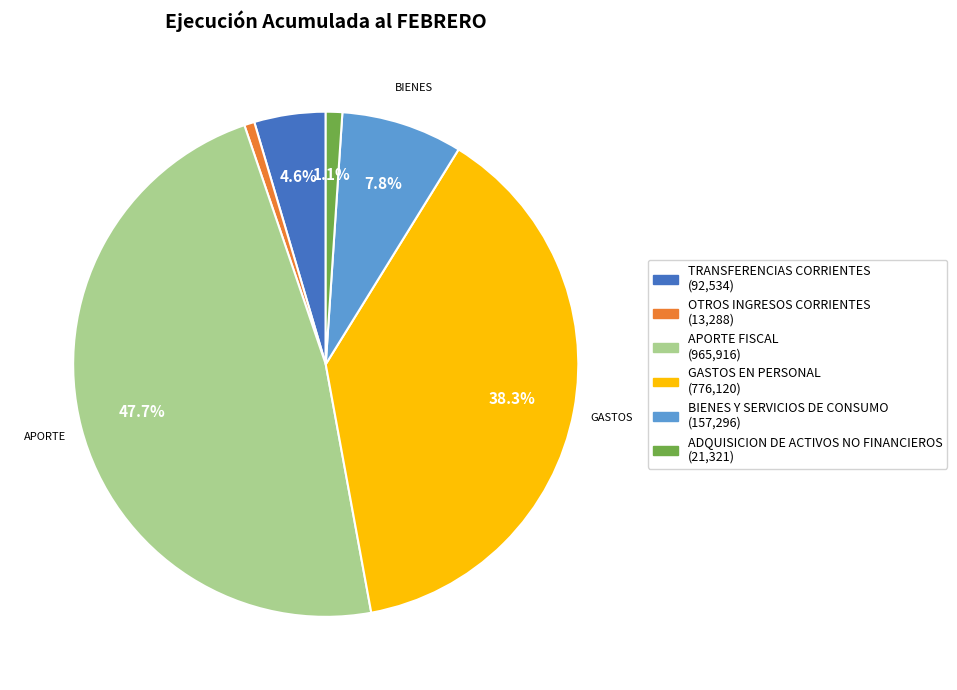

To the nearest percent, what is the difference between the largest and smallest slice percentages?

47%